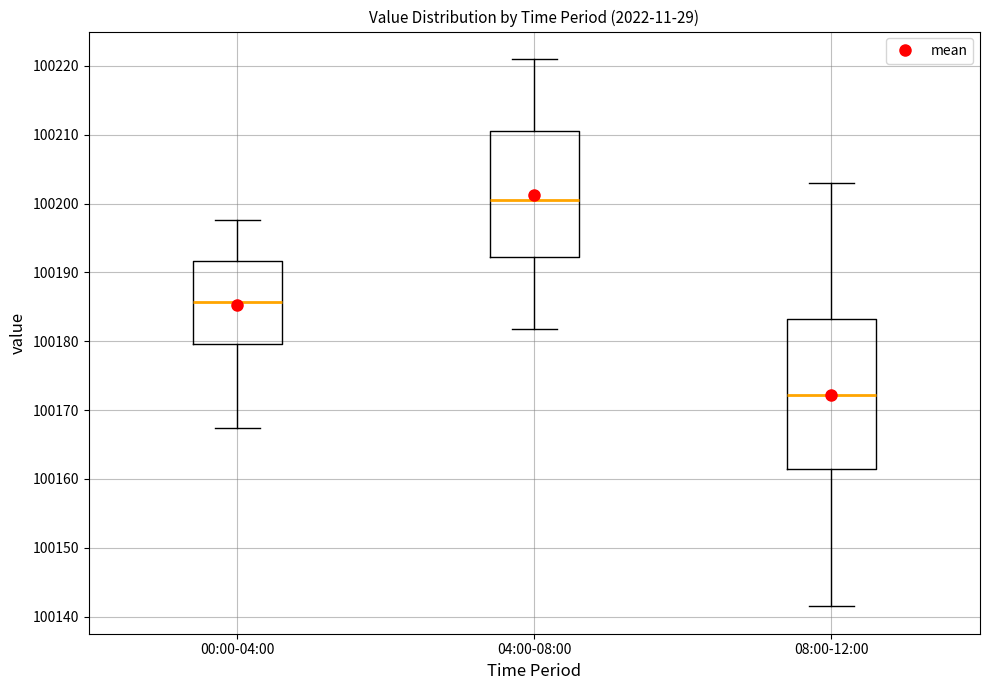

Which box's median line is the lowest?

08:00-12:00